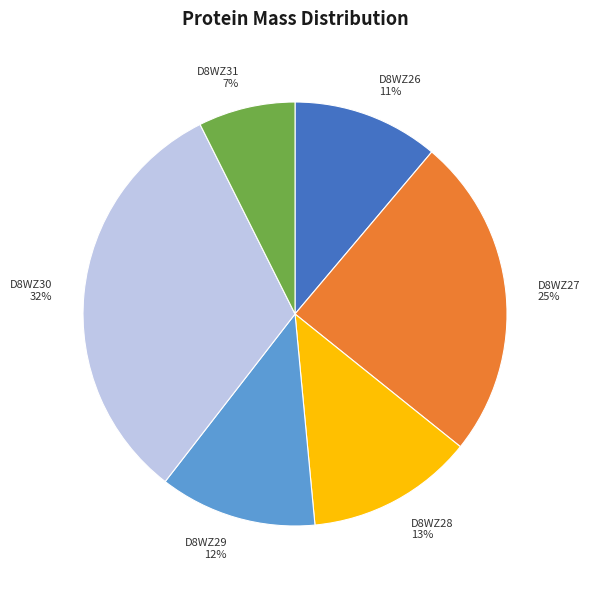

To the nearest percent, what percentage of the pie is D8WZ31?

7%